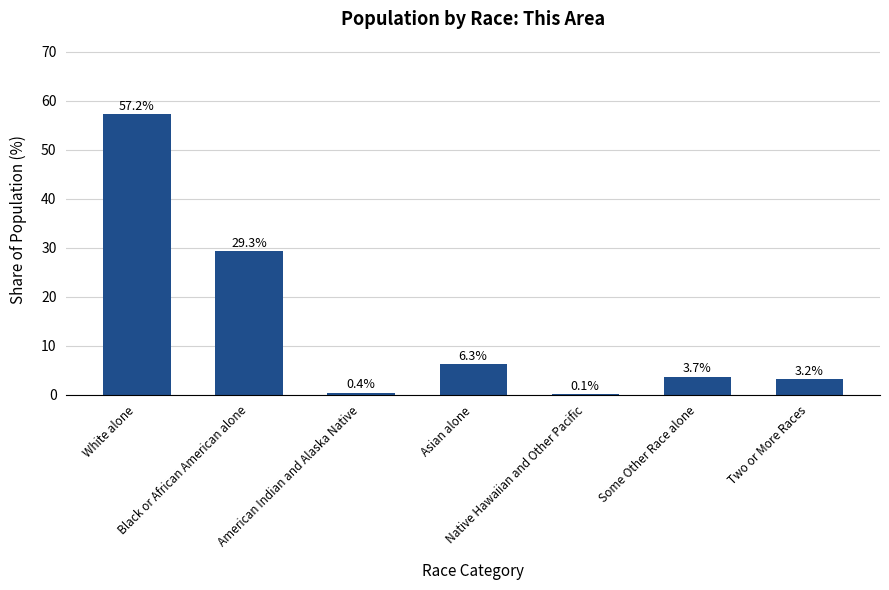

Reading left to right, transcribe all the data shown in this chart.

White alone=57.2	Black or African American alone=29.3	American Indian and Alaska Native=0.4	Asian alone=6.3	Native Hawaiian and Other Pacific=0.1	Some Other Race alone=3.7	Two or More Races=3.2